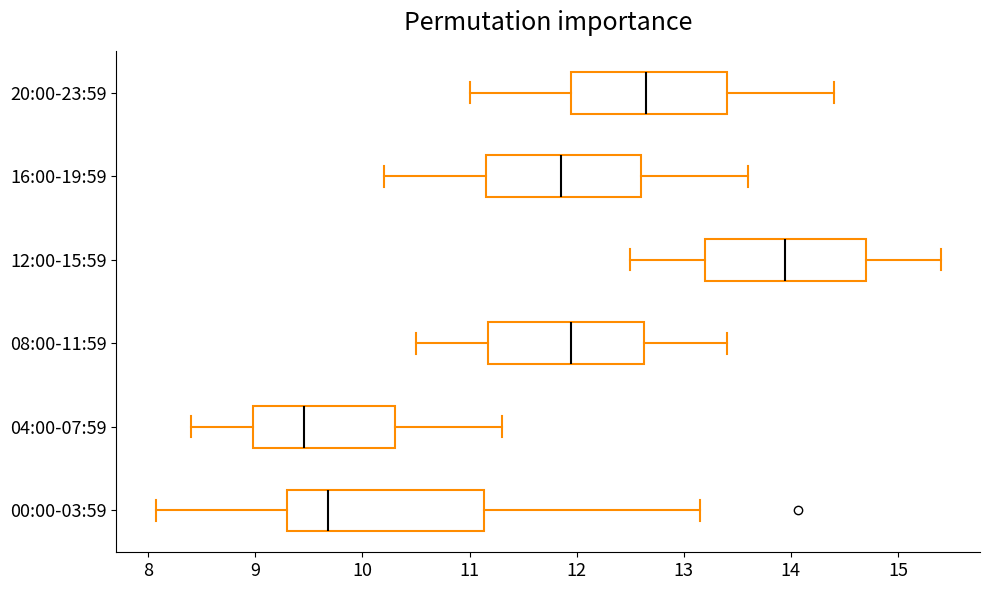

Reading bottom to top, transcribe this box plot: for each box, give where its median line is, the range the box spans, and where its two whiskers end, as read against the x-axis. The values are not printed on the chart, so give them approximately, as read against the axis.

00:00-03:59: median 9.7, box 9.3 to 11.1, whiskers 8.1 to 13.2
04:00-07:59: median 9.5, box 9.0 to 10.3, whiskers 8.4 to 11.3
08:00-11:59: median 12.0, box 11.2 to 12.6, whiskers 10.5 to 13.4
12:00-15:59: median 14.0, box 13.2 to 14.7, whiskers 12.5 to 15.4
16:00-19:59: median 11.9, box 11.2 to 12.6, whiskers 10.2 to 13.6
20:00-23:59: median 12.7, box 12.0 to 13.4, whiskers 11.0 to 14.4